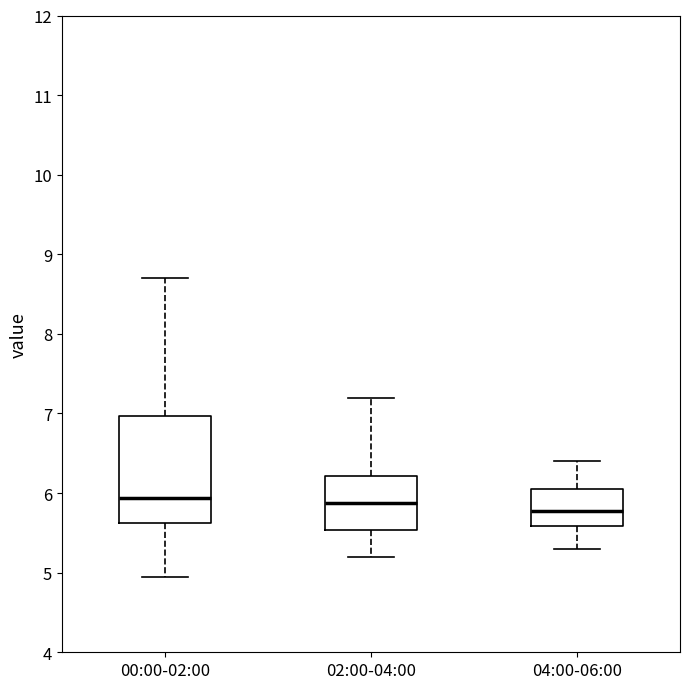

Reading left to right, read every box against the y-axis: the position of its median line, the range the box covers, and the ends of its whiskers. The values are not printed on the chart, so give them approximately, as read against the axis.

00:00-02:00: median 5.9, box 5.6 to 7.0, whiskers 5.0 to 8.7
02:00-04:00: median 5.9, box 5.5 to 6.2, whiskers 5.2 to 7.2
04:00-06:00: median 5.8, box 5.6 to 6.1, whiskers 5.3 to 6.4